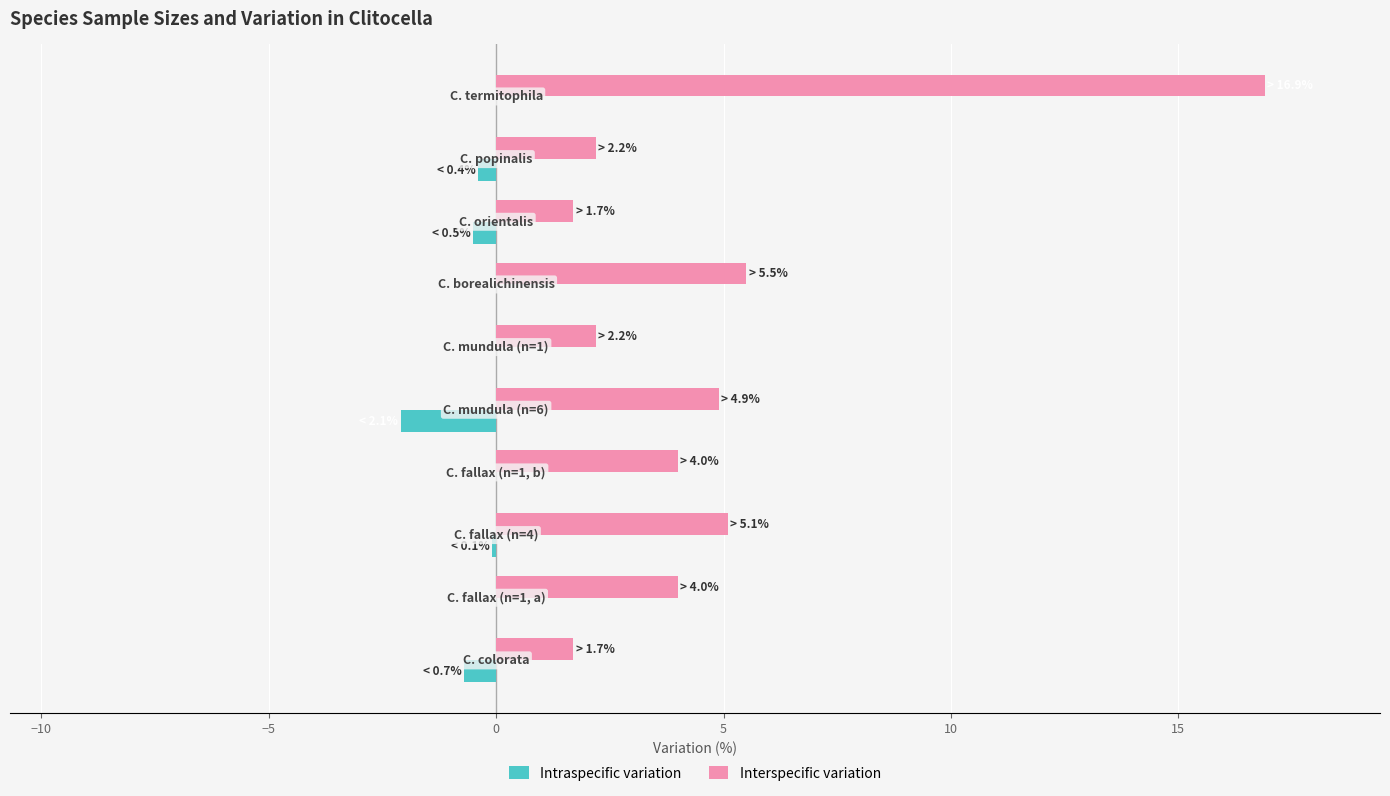

What is the sum of all Interspecific variation values?

48.2